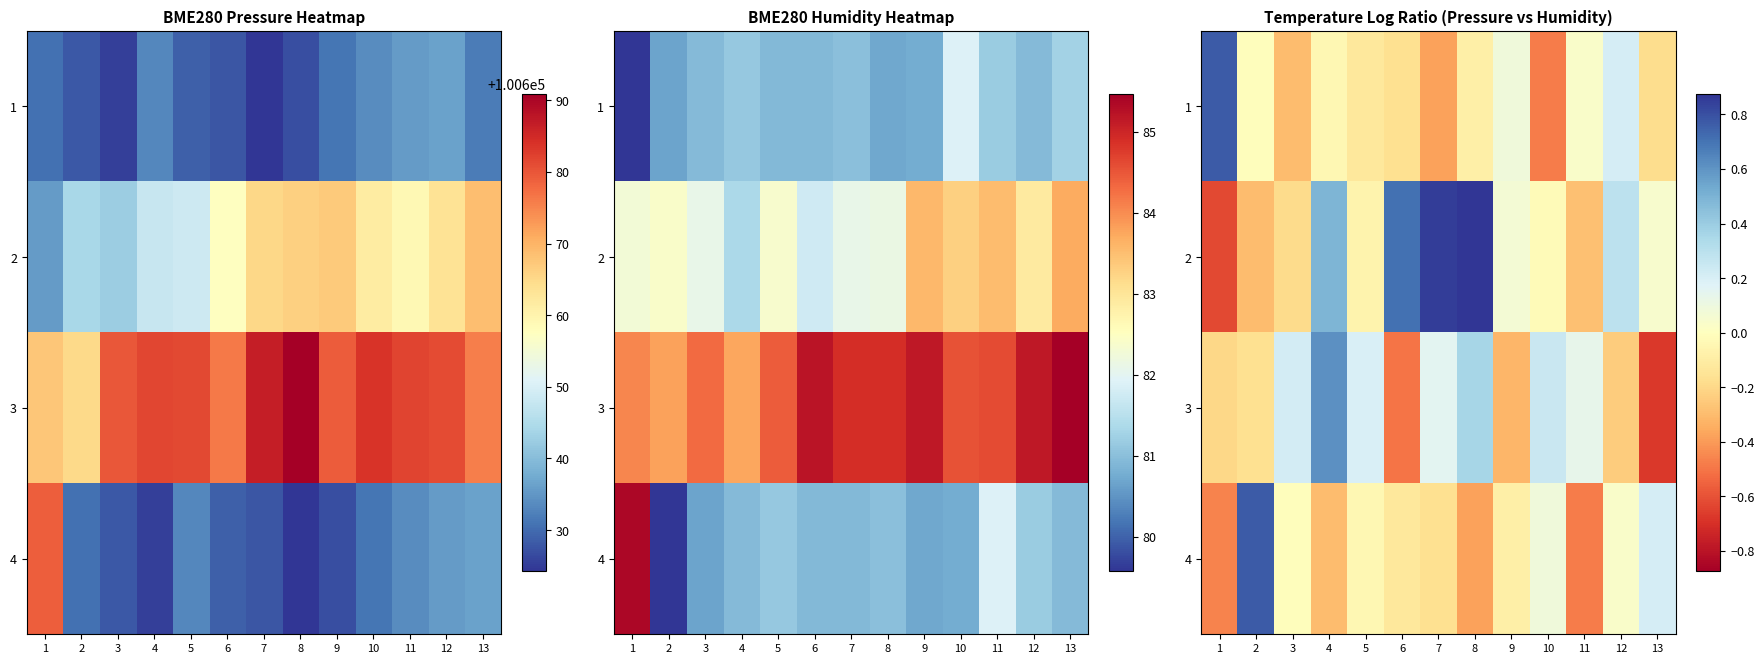

Is it true that 3 equals -0.2 at 2?

True